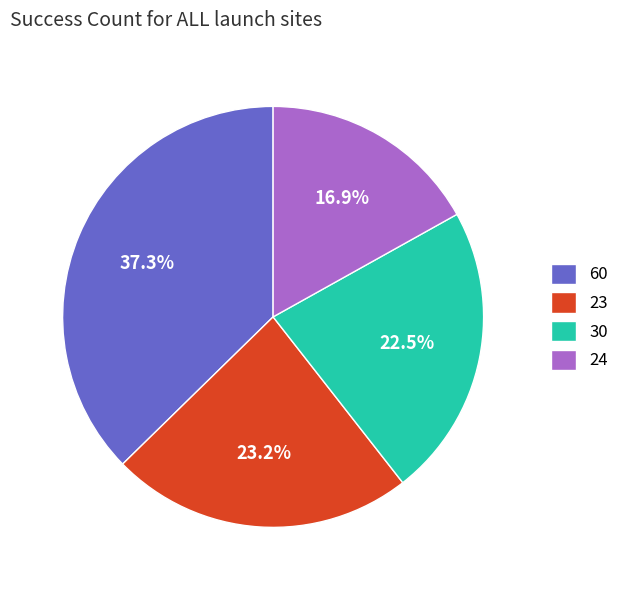

The 60 slice represents 18% of the pie. True or false?

False